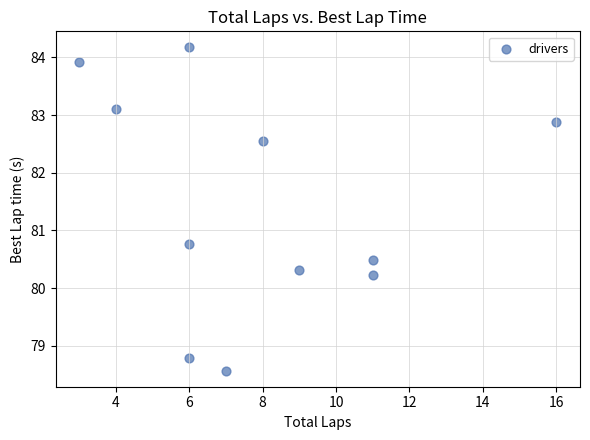

What is the range of Y values (max minus min)?

5.6